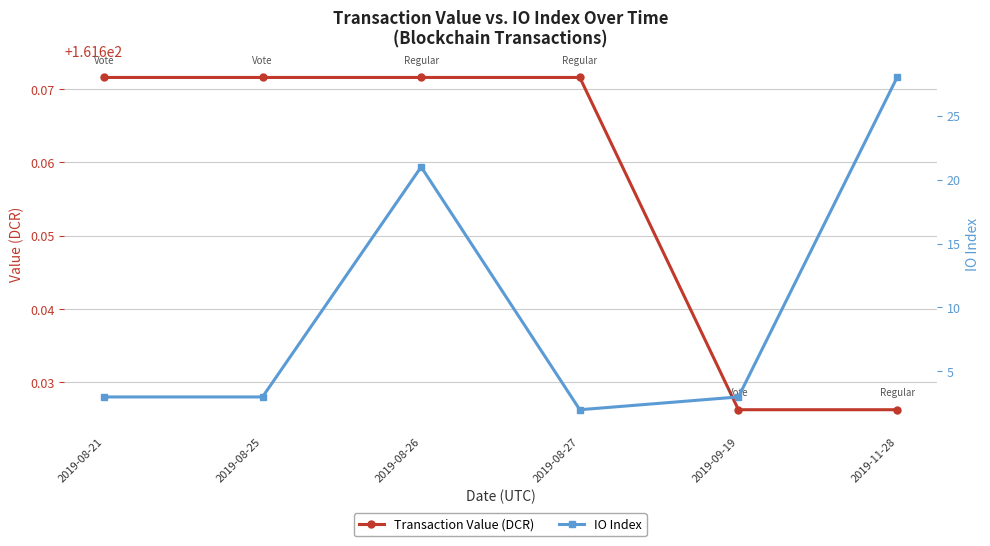

What is the difference between the highest and lowest values at 2019-08-21?

158.7